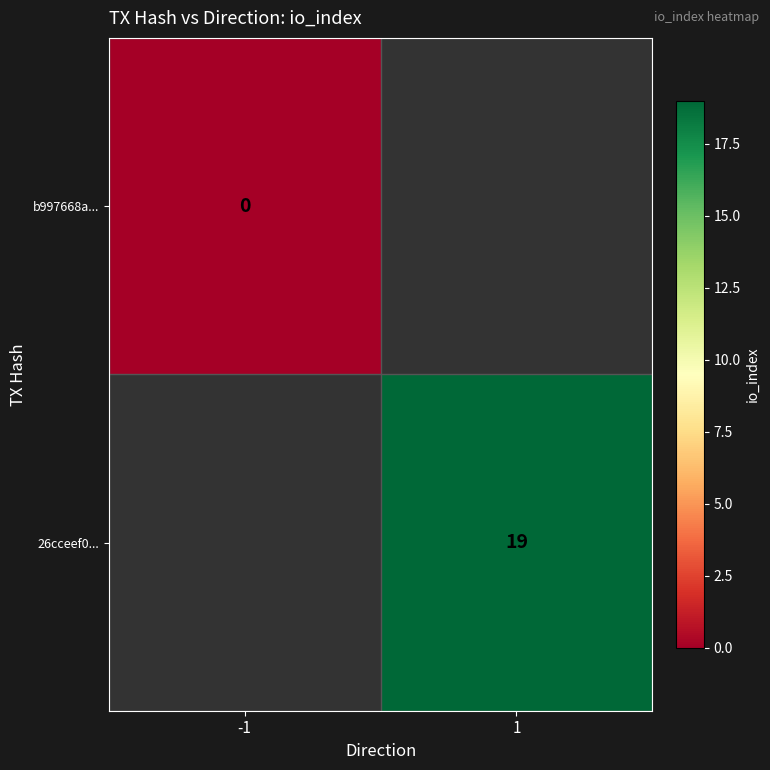

Which label corresponds to the smallest value in the chart?

-1